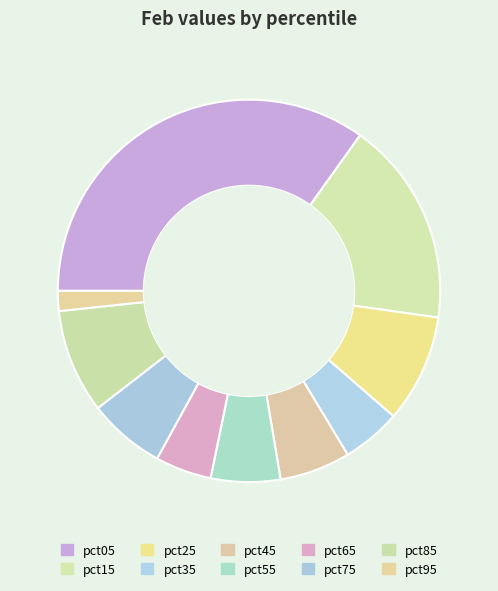

Is it true that pct65 is 1% of the pie?

False